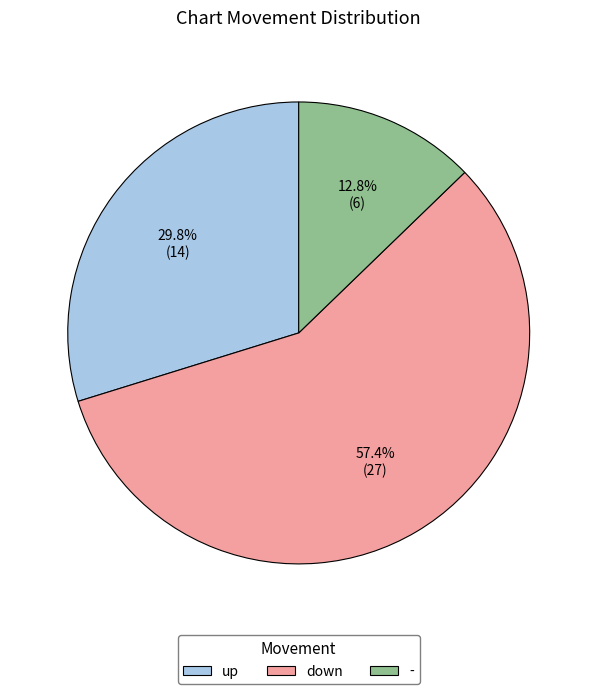

Approximately how many times larger is the value at up compared to -?

2.3